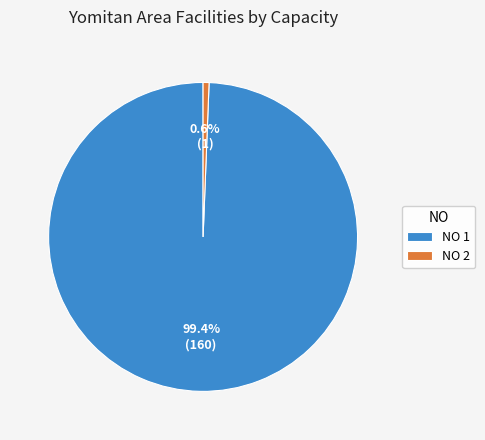

What is the largest slice in the pie chart?

NO 1